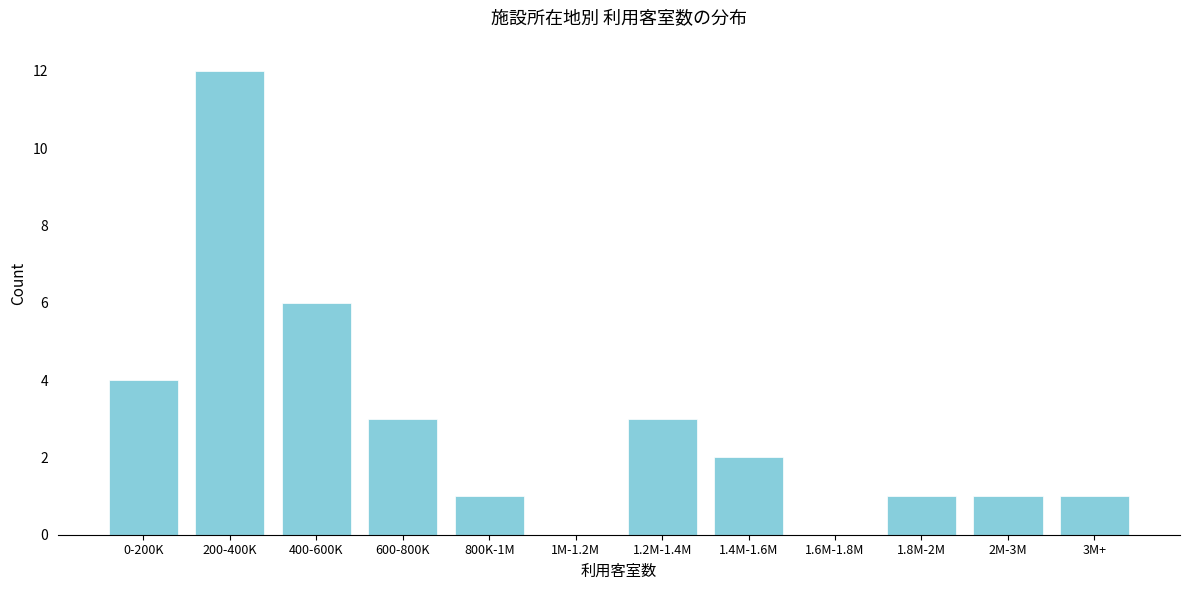

Reading left to right, transcribe all the data shown in this chart.

0-200K=4	200-400K=12	400-600K=6	600-800K=3	800K-1M=1	1M-1.2M=0	1.2M-1.4M=3	1.4M-1.6M=2	1.6M-1.8M=0	1.8M-2M=1	2M-3M=1	3M+=1